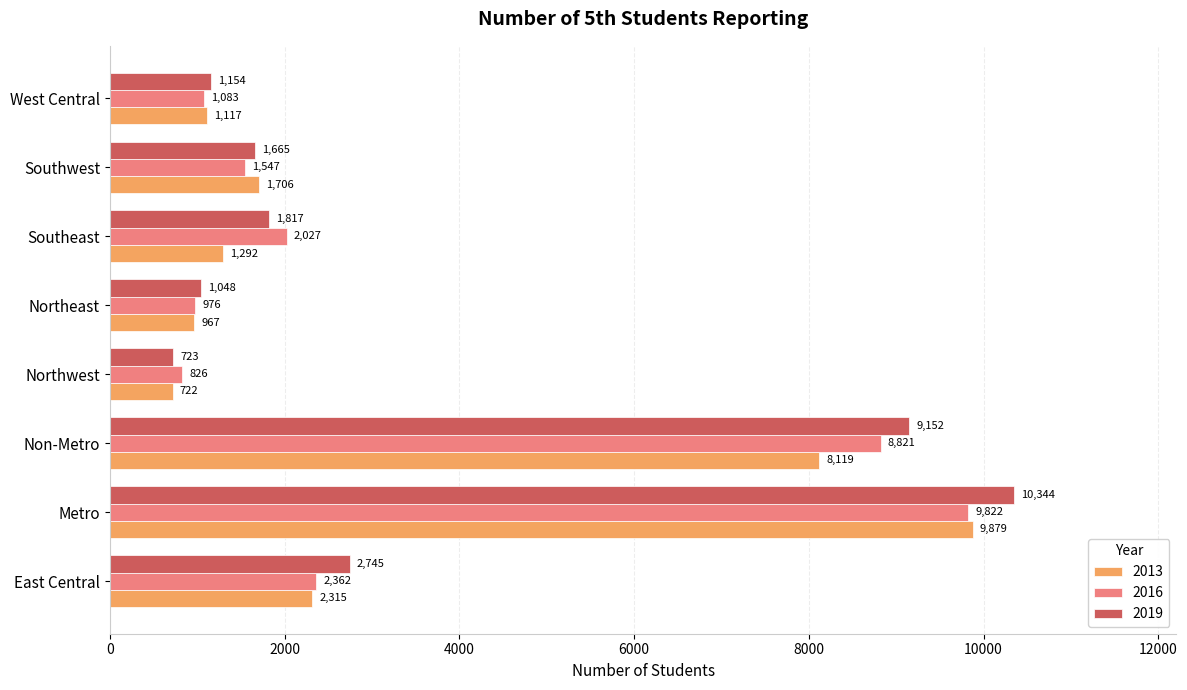

At Metro, list the series in order from largest to smallest.

2019, 2013, 2016